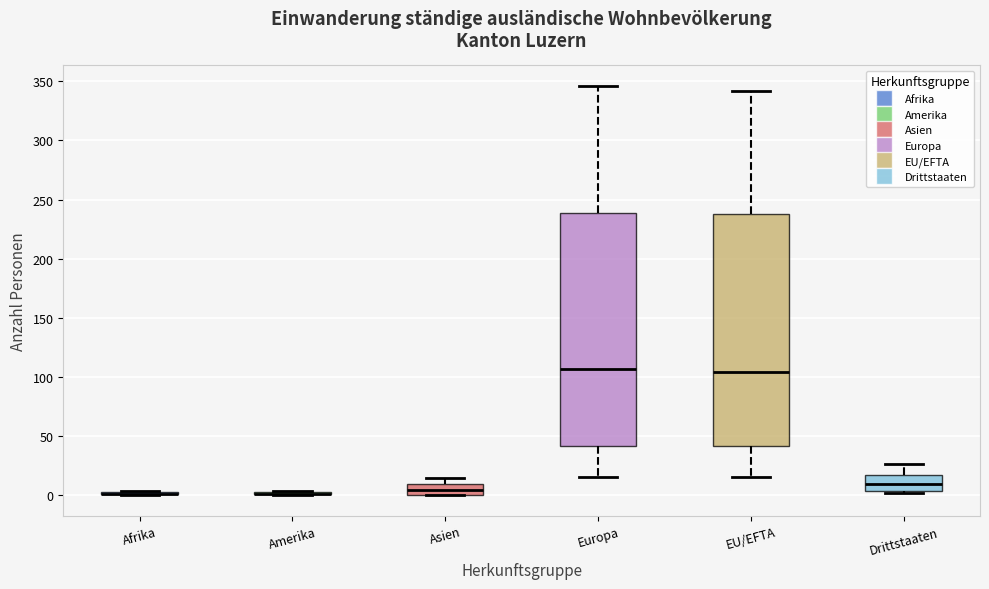

Reading left to right, read every box against the y-axis: the position of its median line, the range the box covers, and the ends of its whiskers. The values are not printed on the chart, so give them approximately, as read against the axis.

Afrika: box collapsed to a line at 0, whiskers 0 to 5
Amerika: box collapsed to a line at 0, whiskers 0 to 5
Asien: median 5, box 0 to 10, whiskers 0 to 15
Europa: median 105, box 40 to 240, whiskers 15 to 345
EU/EFTA: median 105, box 40 to 240, whiskers 15 to 340
Drittstaaten: median 10, box 5 to 15, whiskers 0 to 25